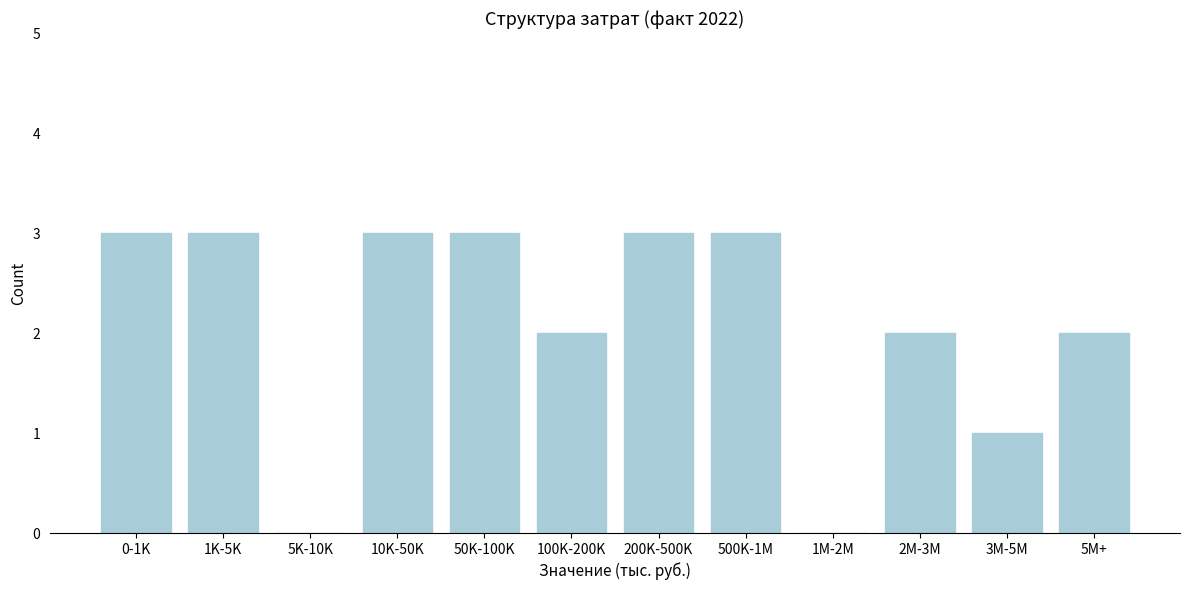

Reading left to right, list all the values displayed in this chart.

0-1K=3	1K-5K=3	5K-10K=0	10K-50K=3	50K-100K=3	100K-200K=2	200K-500K=3	500K-1M=3	1M-2M=0	2M-3M=2	3M-5M=1	5M+=2